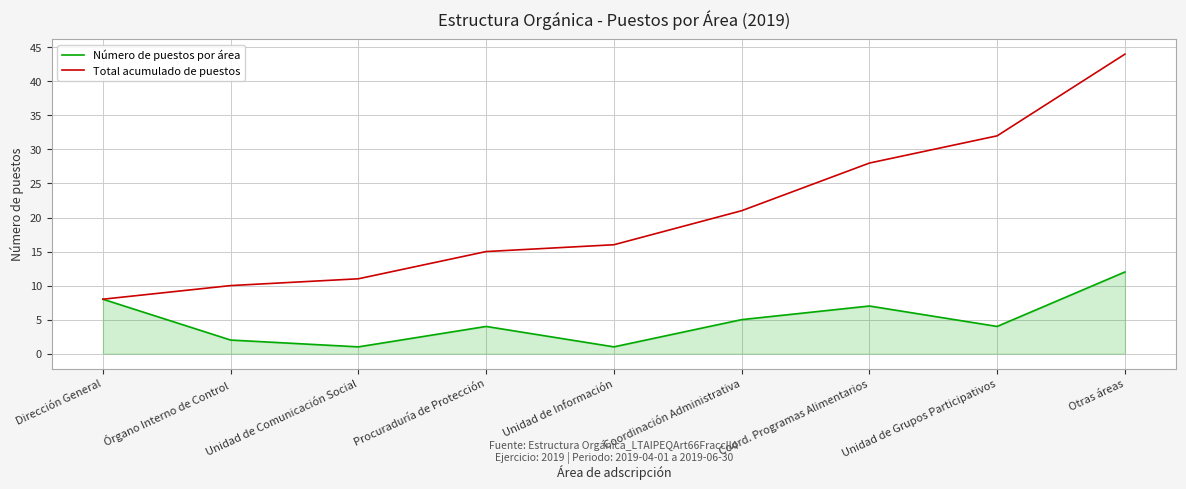

At which label does Número de puestos por área reach its peak?

Otras áreas